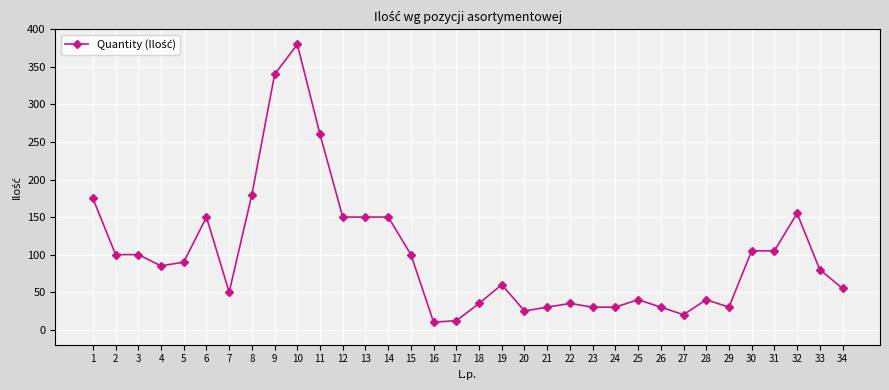

Is this an area chart (filled region under the line)?

No